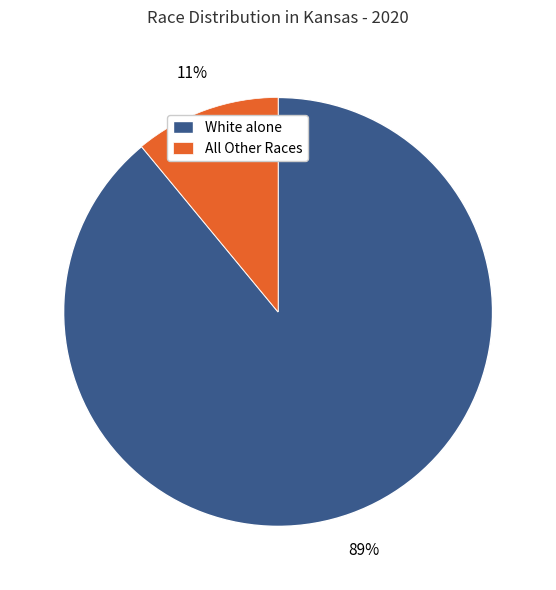

To the nearest percent, what is the average slice percentage?

50%